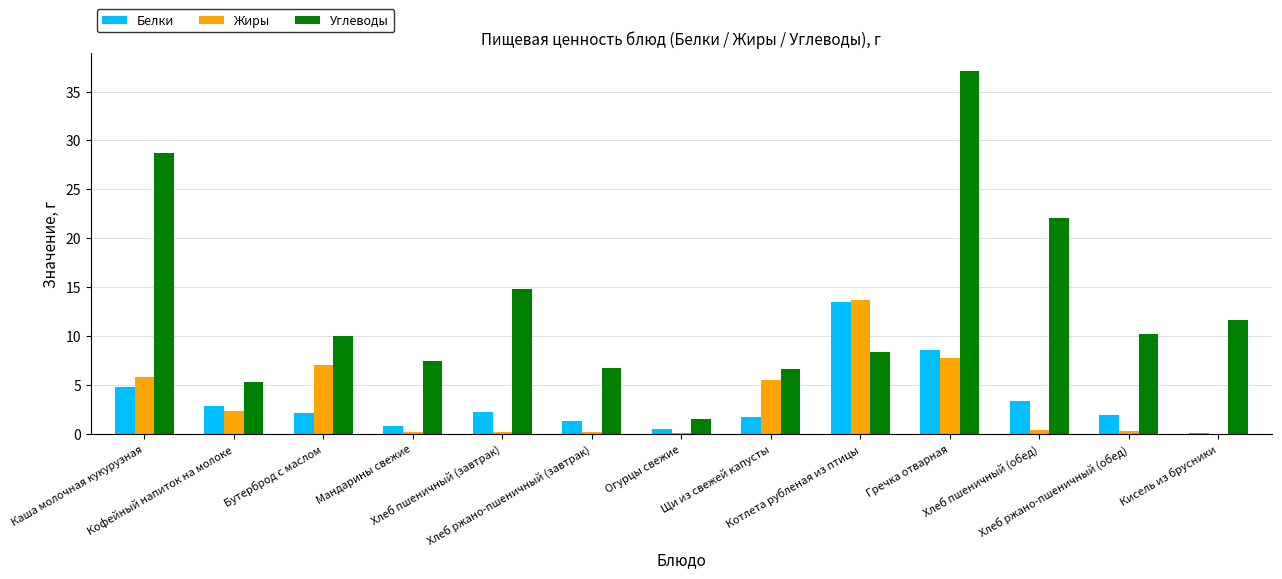

What is the greatest value displayed?

37.1